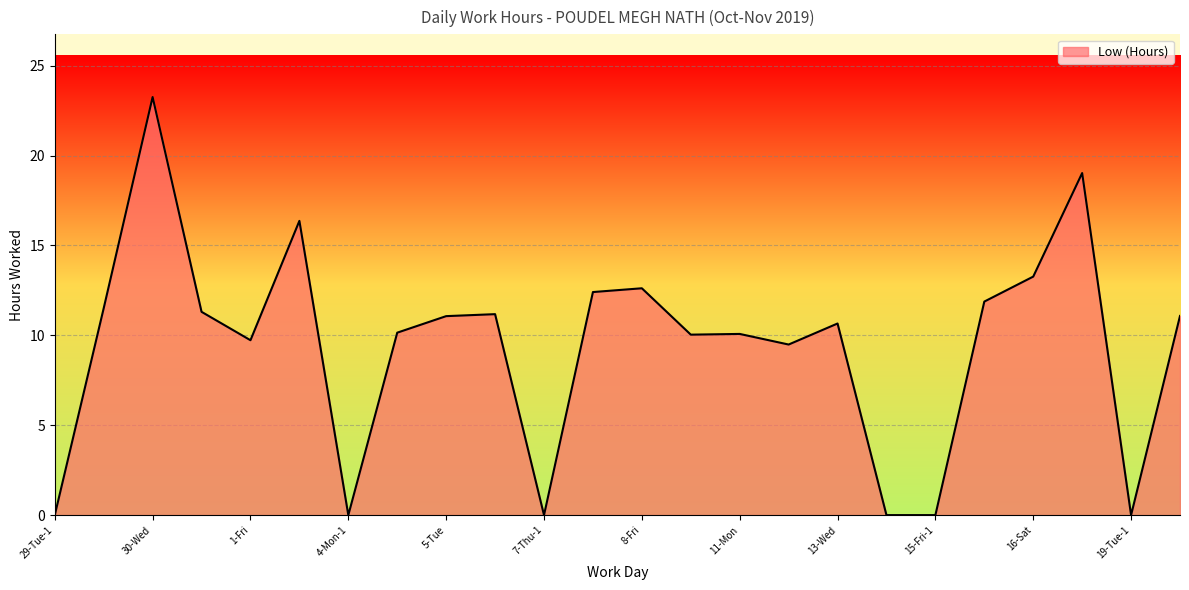

What is the difference between the maximum and minimum values?

23.3